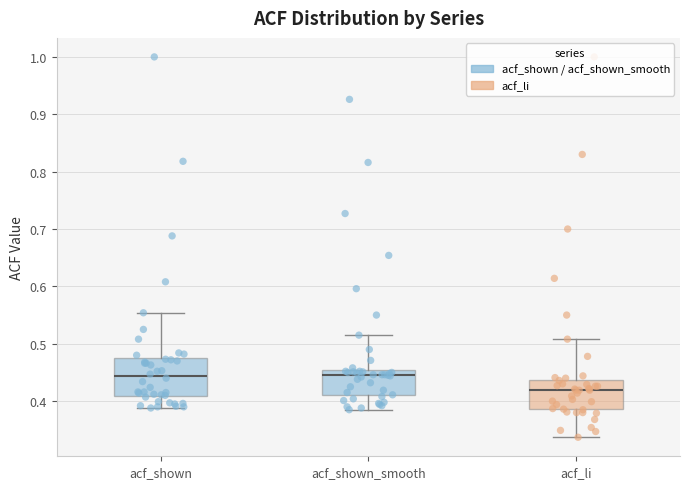

Where does the lower whisker of the box for acf_shown_smooth end on the y-axis? The values are not printed on the chart, so give them approximately, as read against the axis.

0.39